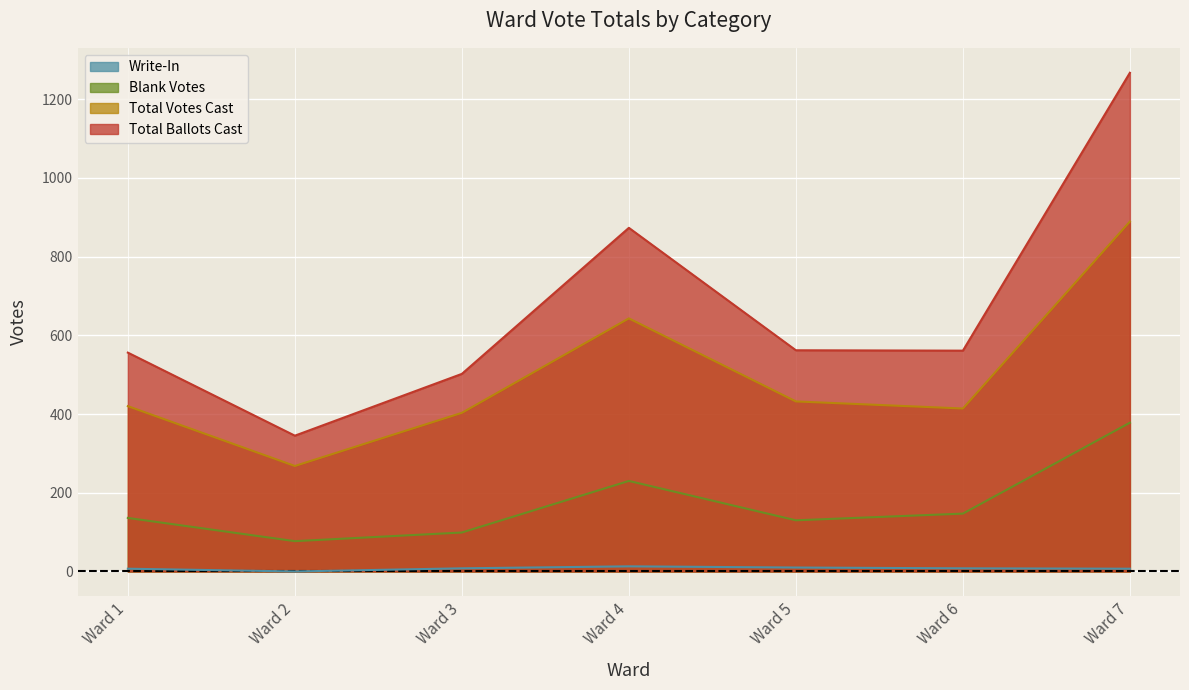

How many lines are shown in the chart?

4